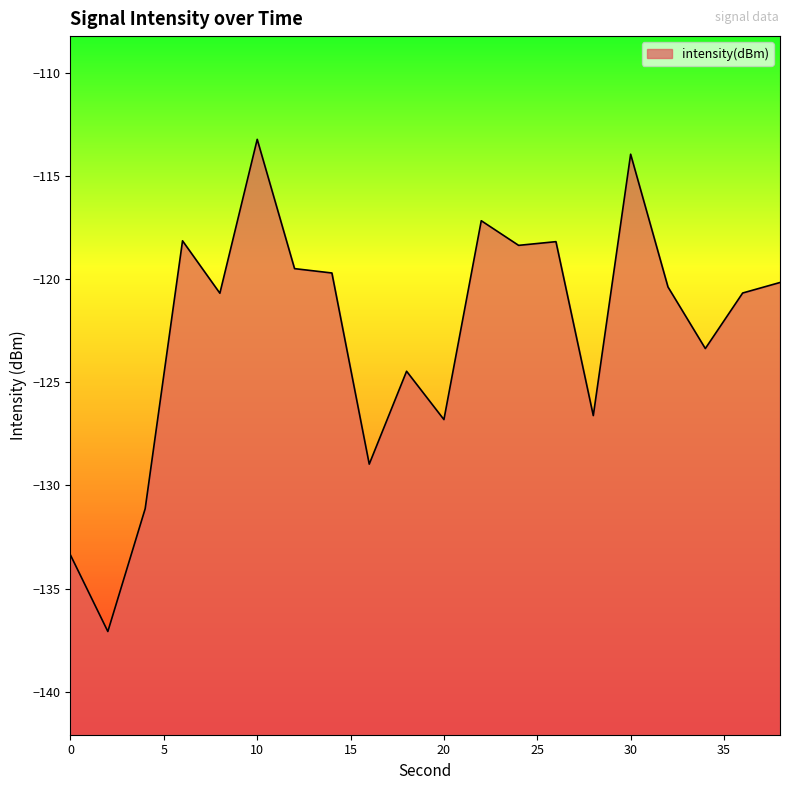

What is the approximate value at 34?

-123.4